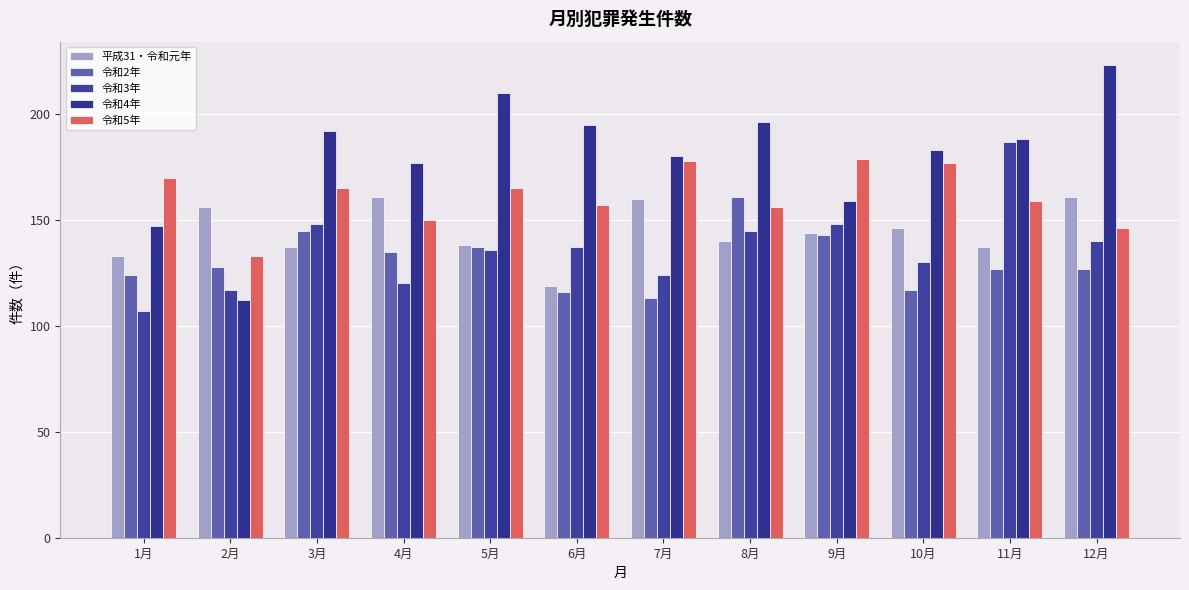

At which label is 令和3年 closest to 147?

3月